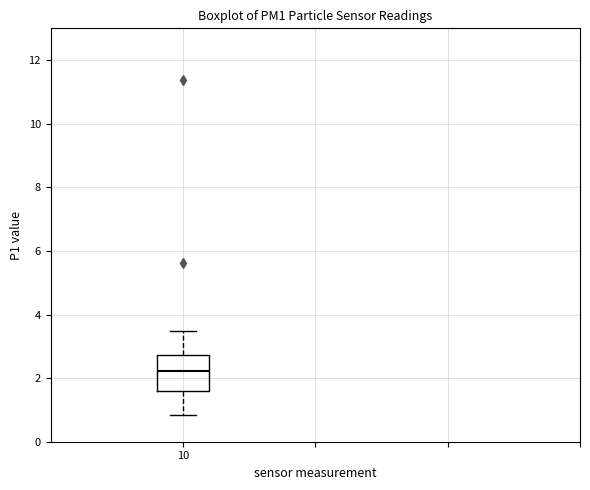

Read this box plot against the y-axis: the position of the median line, the range covered by the box, and the ends of both whiskers. The values are not printed on the chart, so give them approximately, as read against the axis.

median 2.2, box 1.6 to 2.8, whiskers 0.8 to 3.4